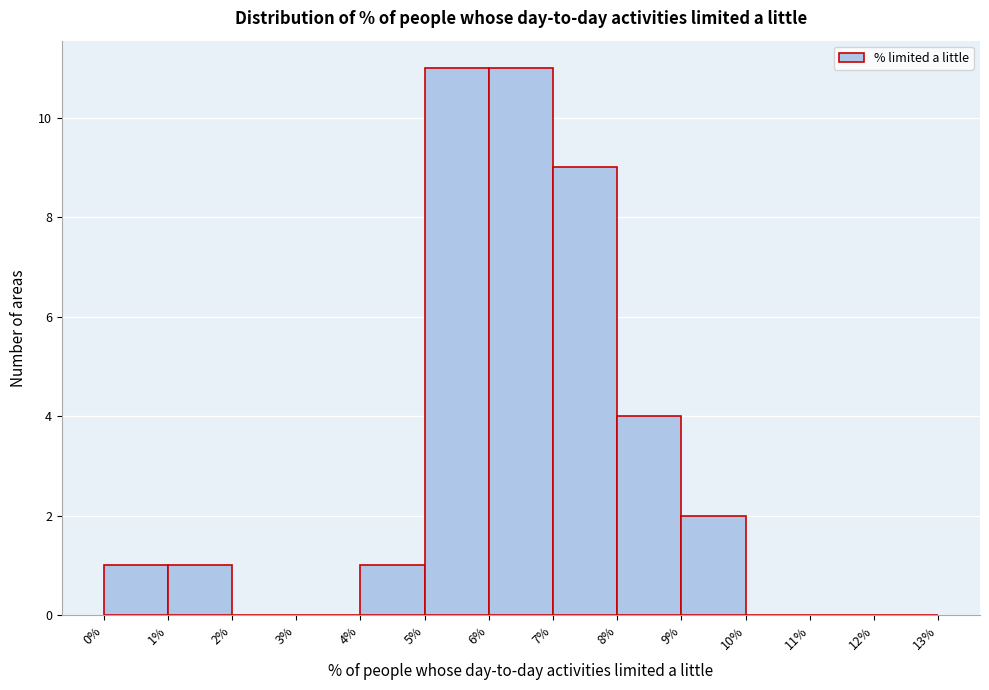

Reading left to right, transcribe this chart: for each bar, give the range it covers on the x-axis and its height. The values are not printed on the chart, so give them approximately, as read against the axis.

0% to 1%: 1
1% to 2%: 1
2% to 3%: 0
3% to 4%: 0
4% to 5%: 1
5% to 6%: 11
6% to 7%: 11
7% to 8%: 9
8% to 9%: 4
9% to 10%: 2
10% to 11%: 0
11% to 12%: 0
12% to 13%: 0